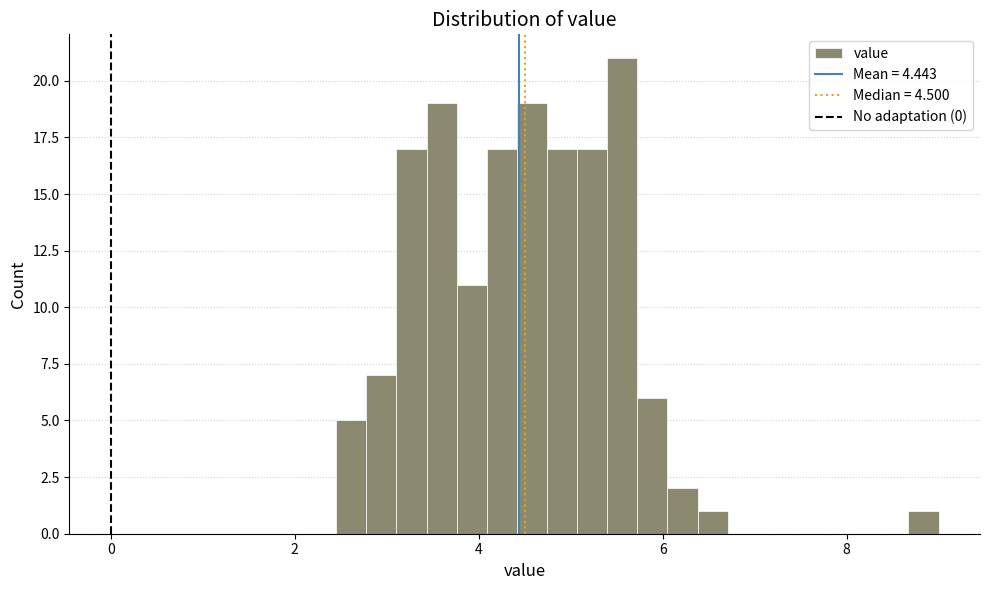

Read against the x-axis, roughly where is the centre of the tallest bar?

5.6